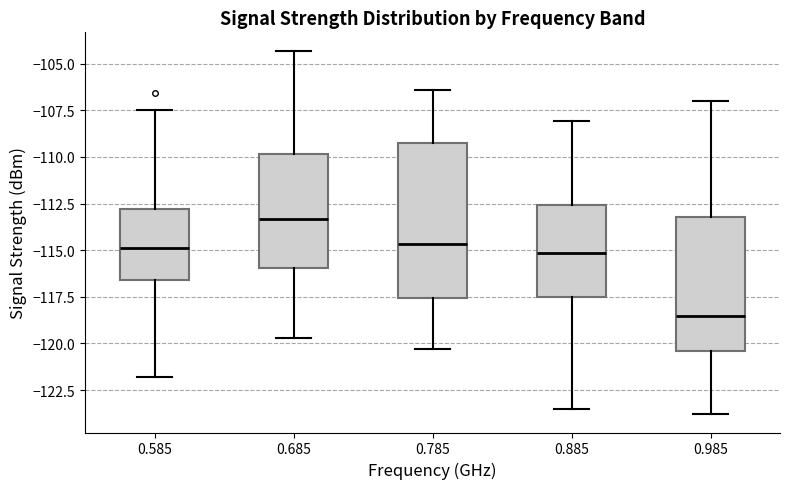

Reading left to right, read every box against the y-axis: the position of its median line, the range the box covers, and the ends of its whiskers. The values are not printed on the chart, so give them approximately, as read against the axis.

0.585: median -115.0, box -116.5 to -113.0, whiskers -122.0 to -107.5
0.685: median -113.5, box -116.0 to -110.0, whiskers -119.5 to -104.5
0.785: median -114.5, box -117.5 to -109.0, whiskers -120.5 to -106.5
0.885: median -115.0, box -117.5 to -112.5, whiskers -123.5 to -108.0
0.985: median -118.5, box -120.5 to -113.0, whiskers -124.0 to -107.0